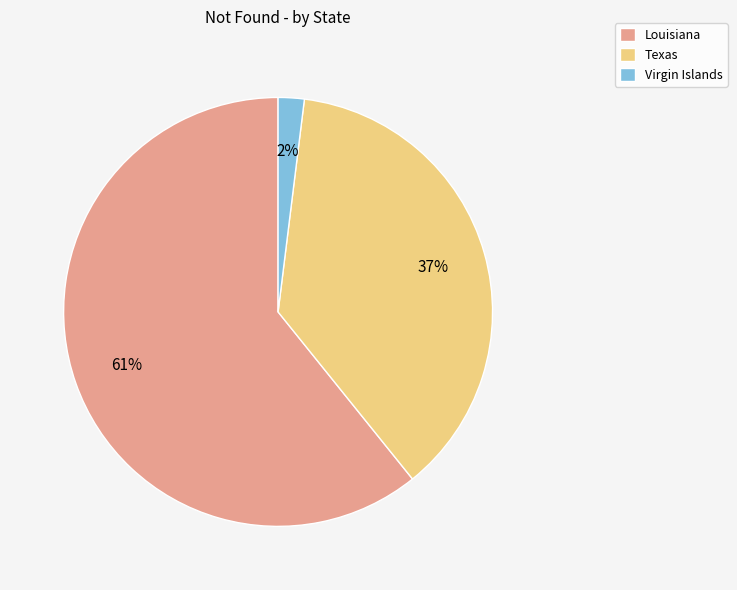

How many segments does this pie chart have?

3